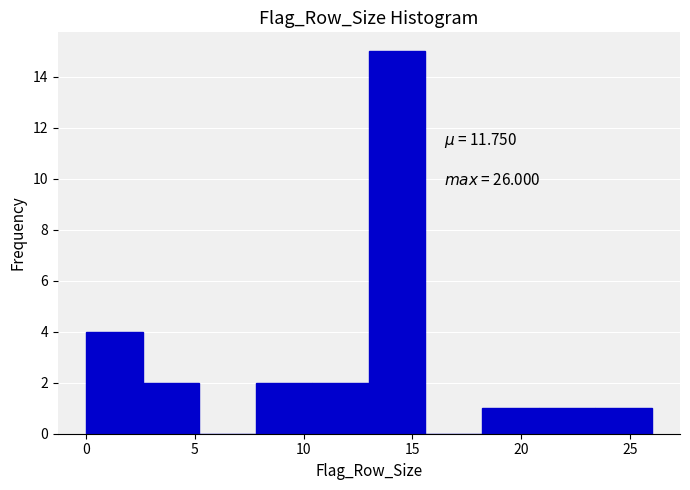

Which range on the x-axis has the tallest bar?

13.0 to 15.6